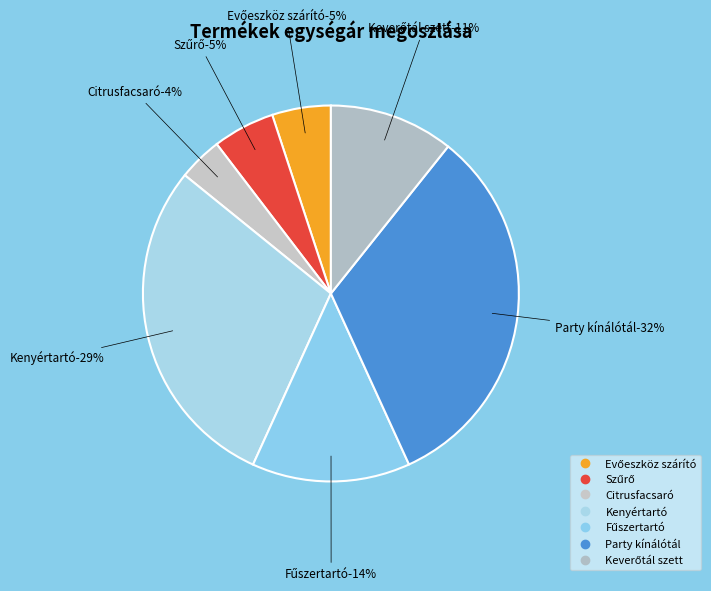

How much of the chart is everything except Evőeszköz szárító?

94.9%